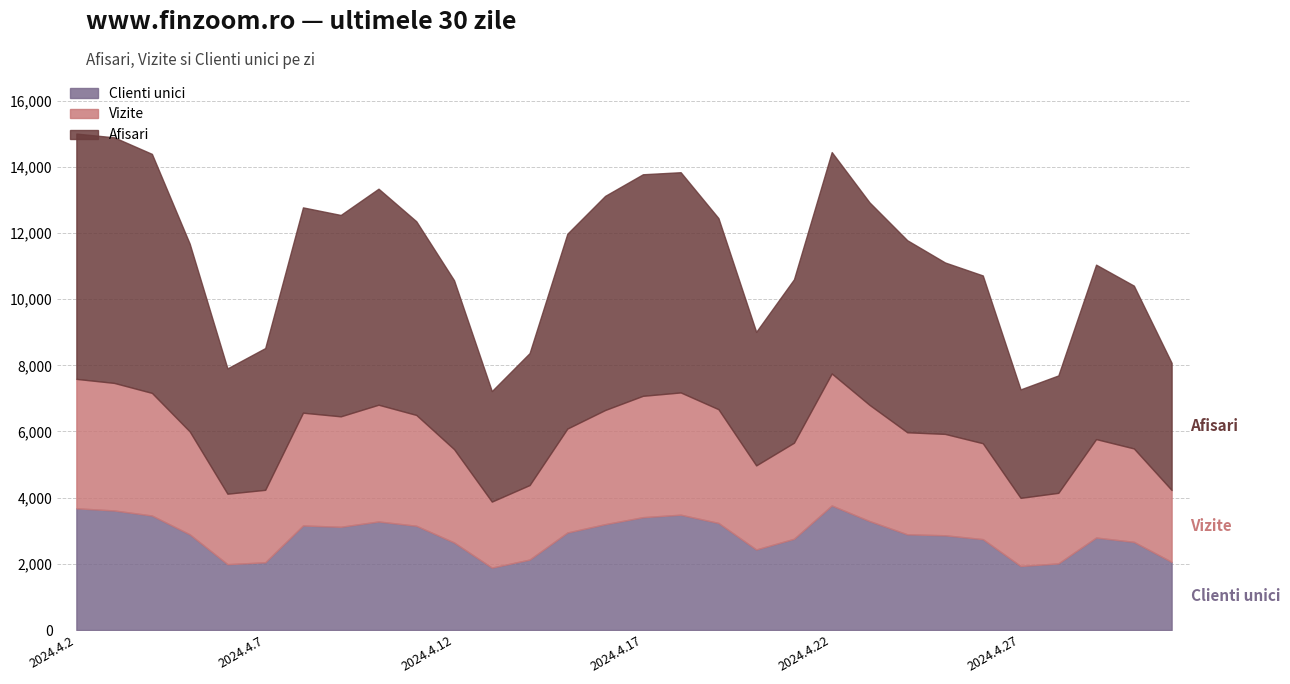

What is the label of the 10th point from the right?

2024.4.22